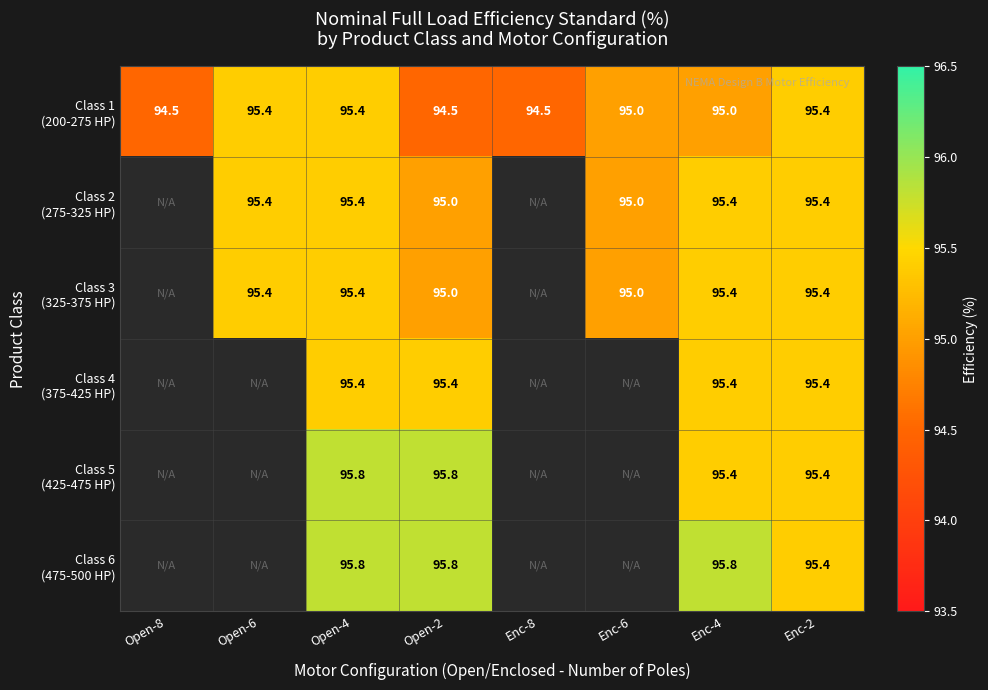

At how many categories does at least one series exceed 69?

8